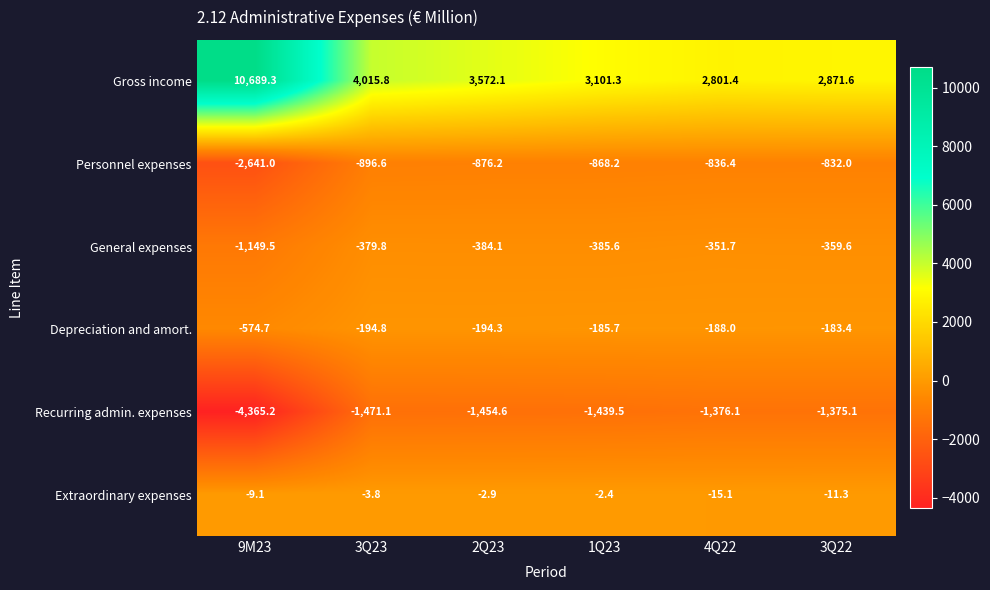

What is the difference between the maximum and minimum values in the Extraordinary expenses series?

12.7